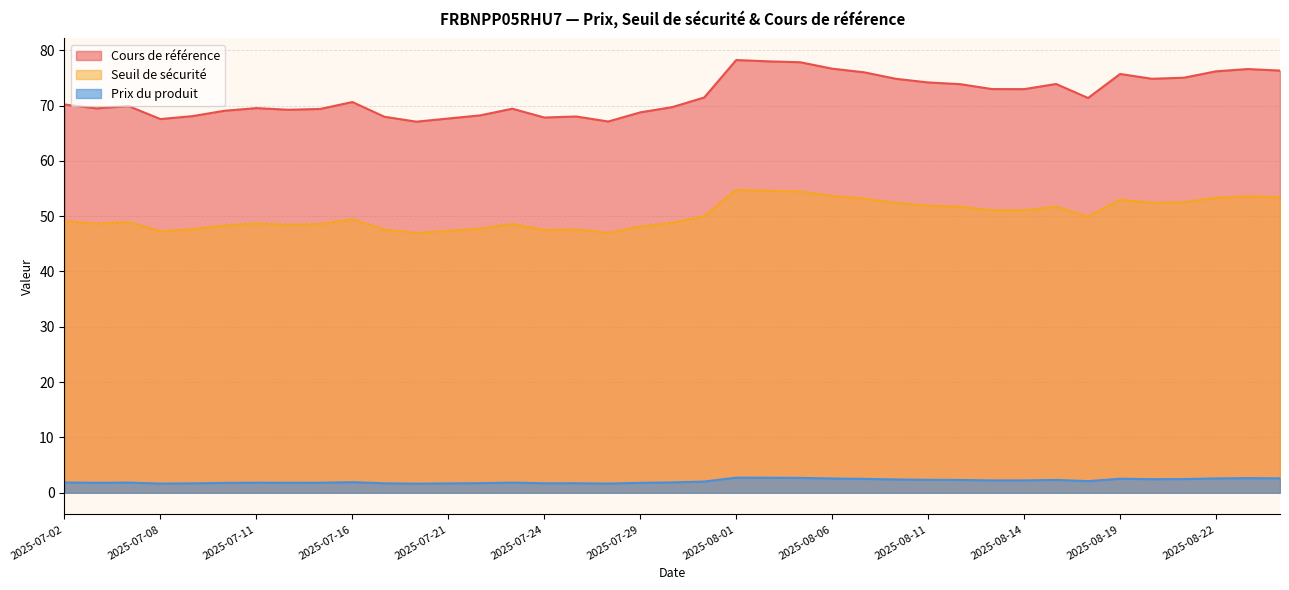

How many lines are shown in the chart?

3